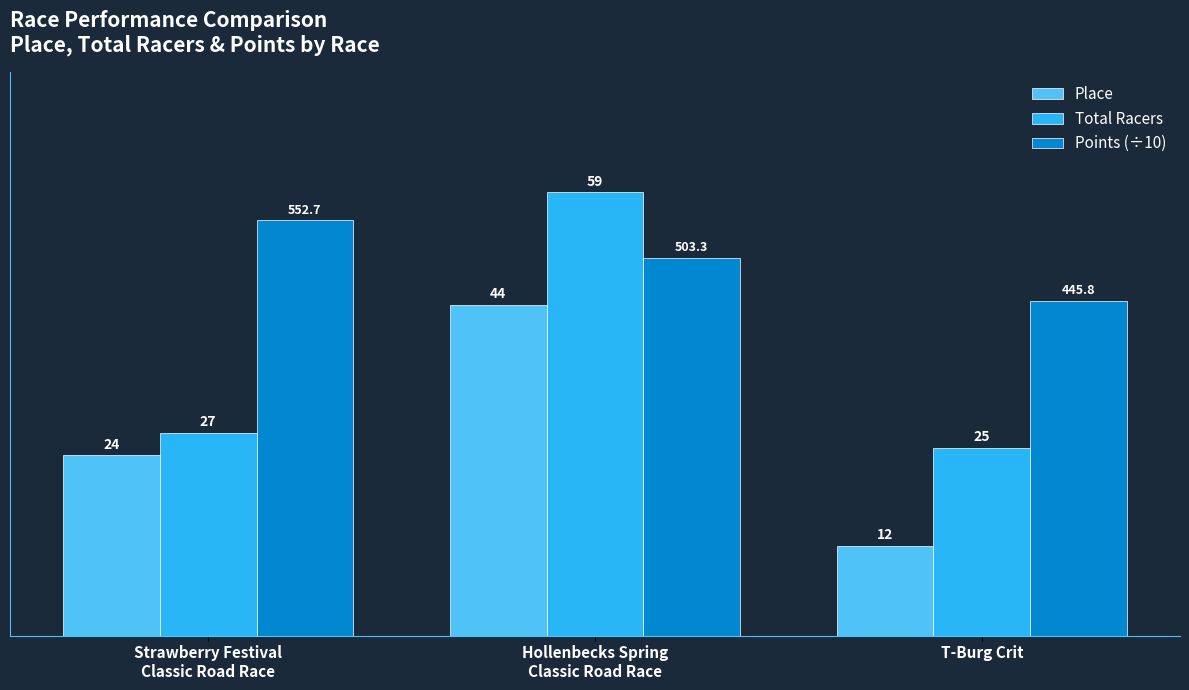

What value does the Points (÷10) series have at Strawberry Festival
Classic Road Race?

55.3